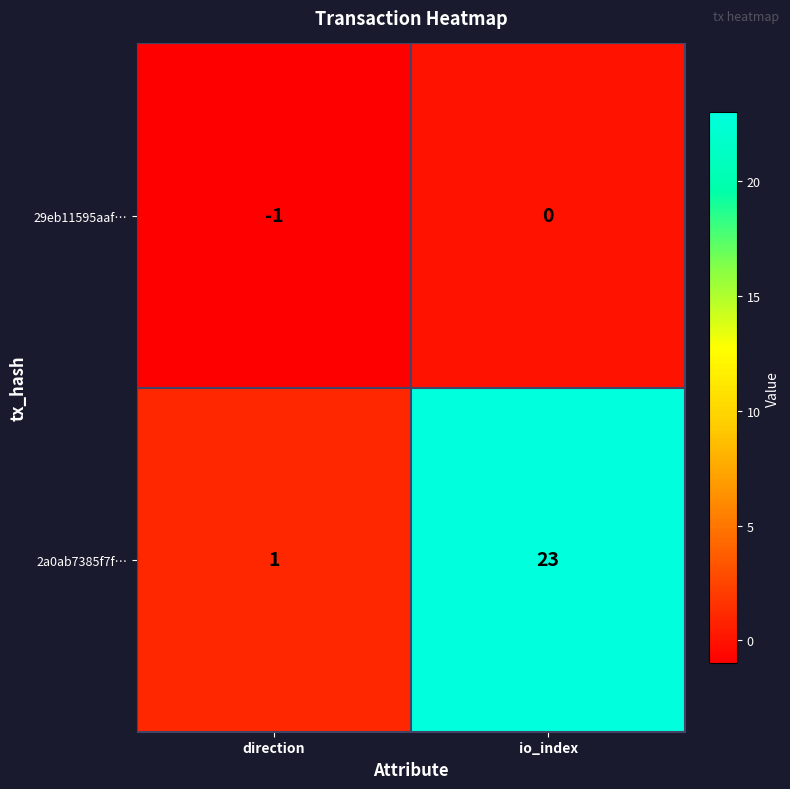

How many series are shown in this chart?

2